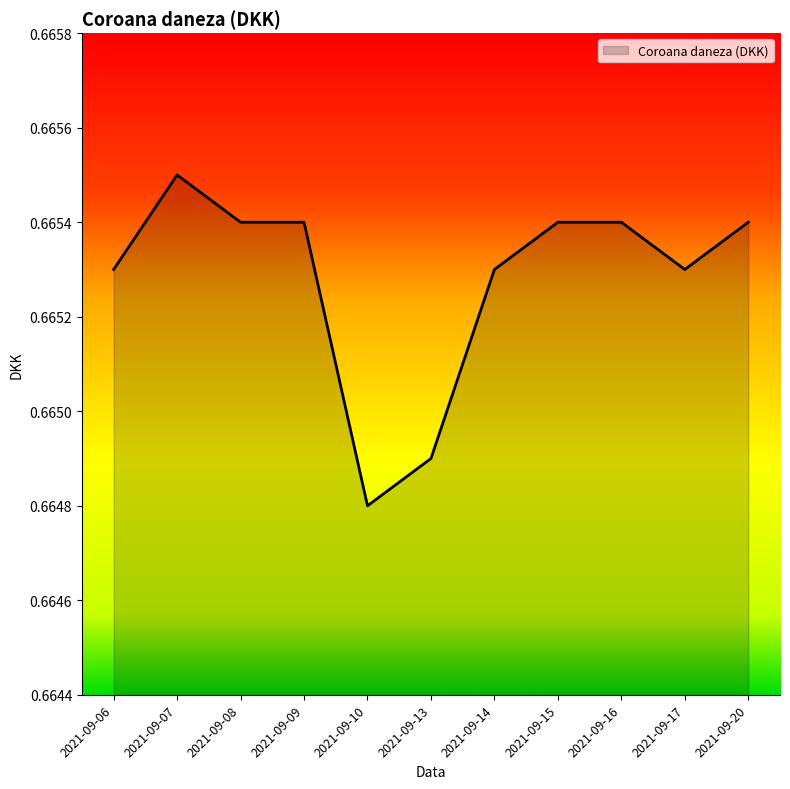

At which label is the value closest to 0?

2021-09-10